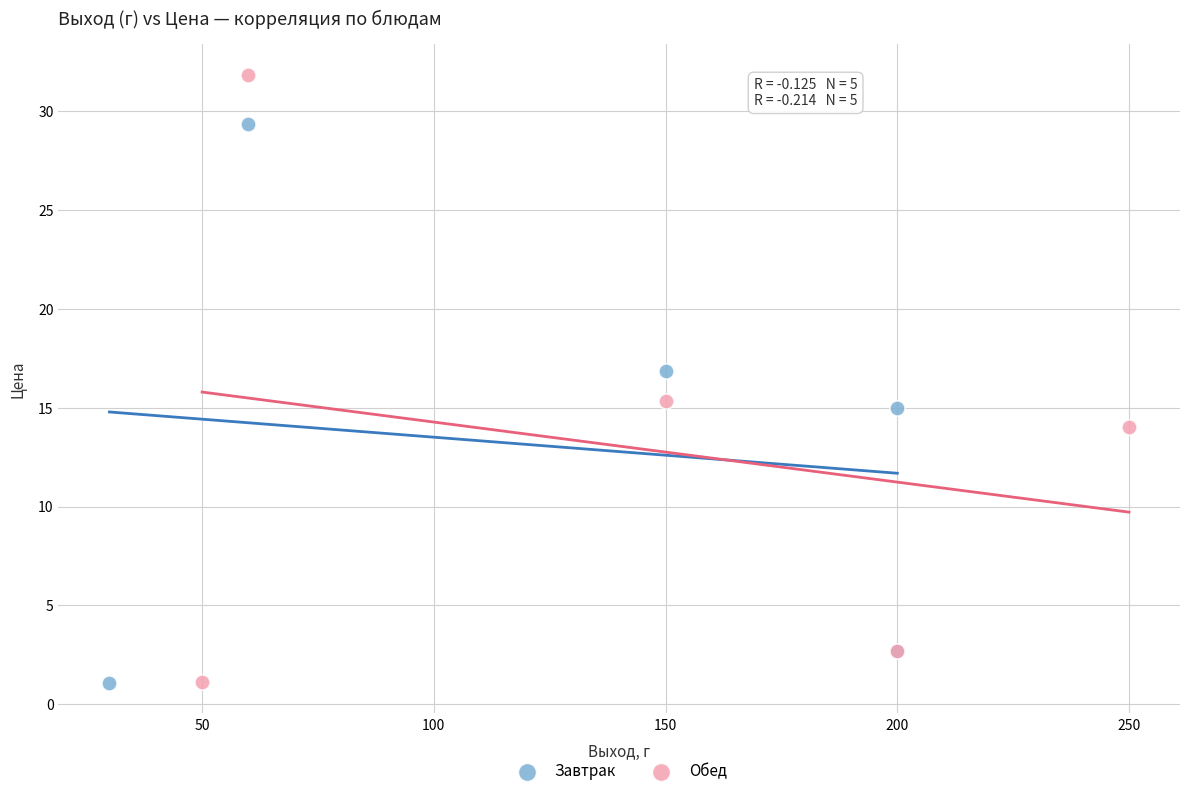

Which series has the widest spread of Y values?

Обед